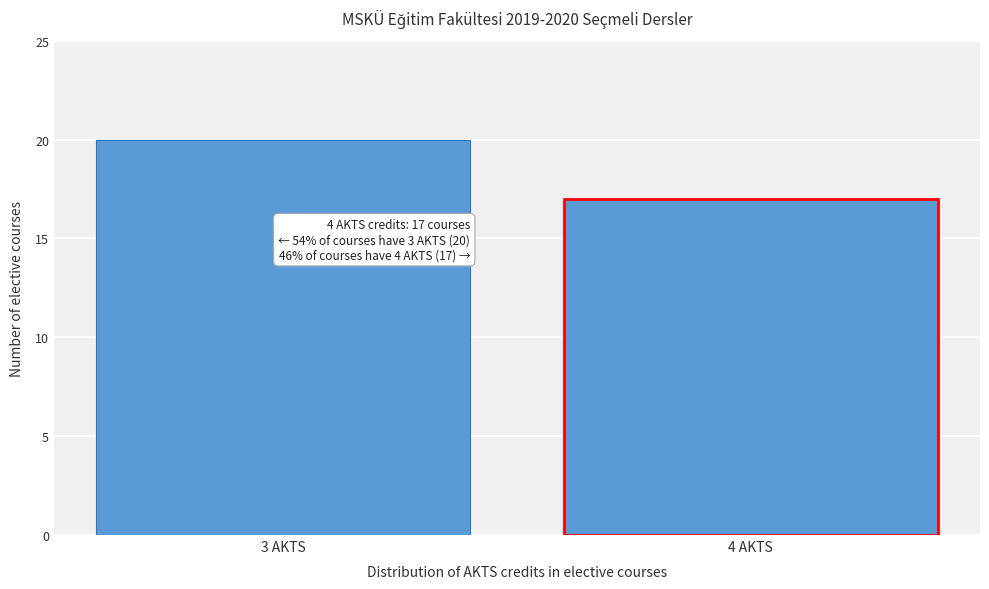

Reading left to right, extract all data points from this chart.

20	17